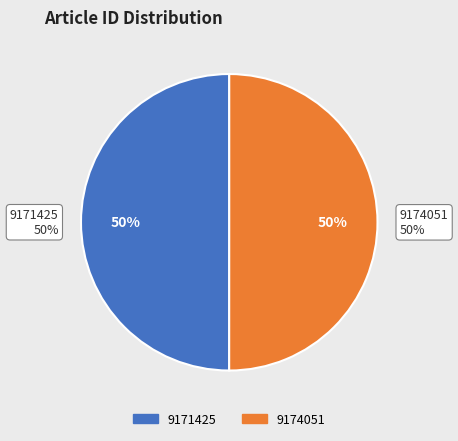

Rank the categories by value from highest to lowest.

9174051, 9171425